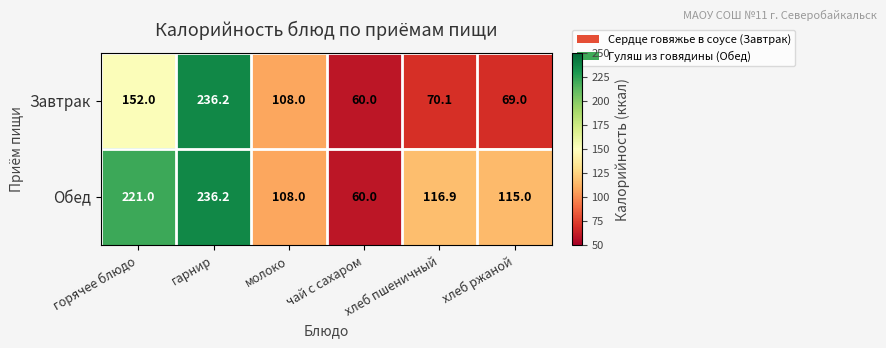

Which series has the largest total across all categories?

Обед